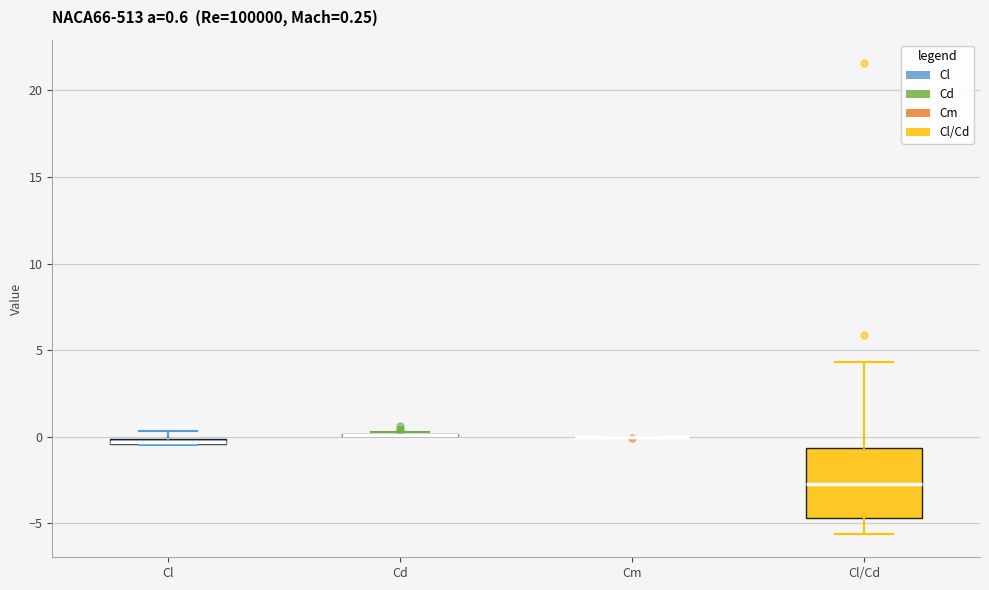

Which box is the tallest, from its lower edge to its upper edge?

Cl/Cd